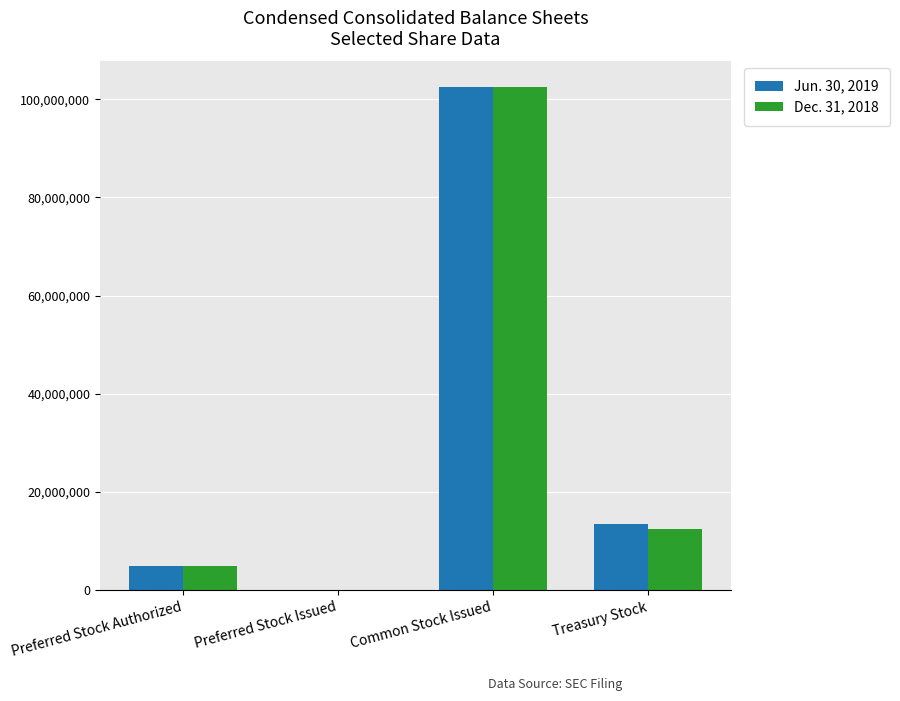

At which category is the sum across all series the highest?

Common Stock Issued